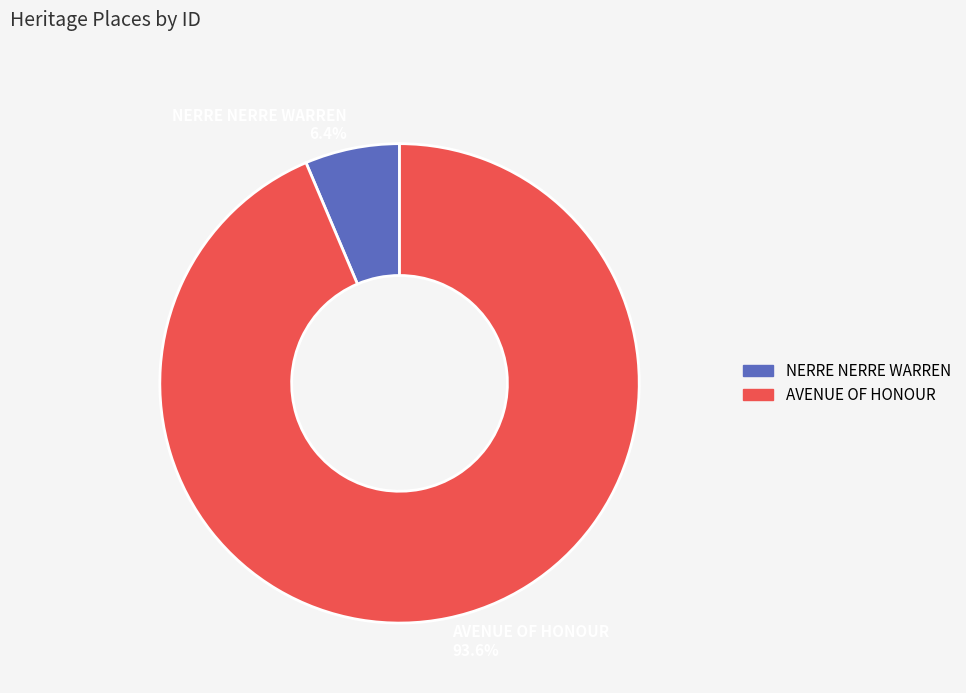

Which has a higher value, NERRE NERRE WARREN or AVENUE OF HONOUR?

AVENUE OF HONOUR